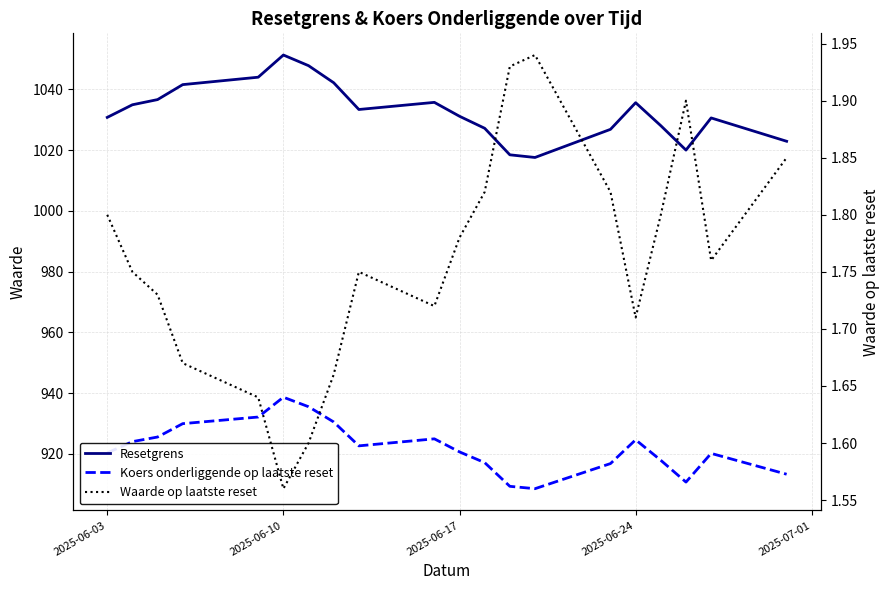

What is the sum of all Waarde op laatste reset values?

35.2